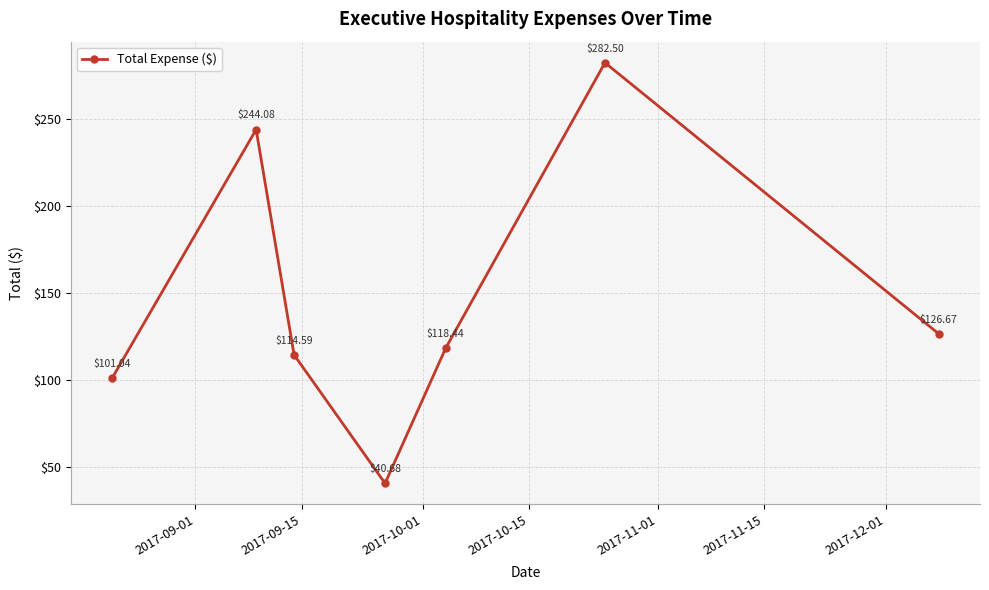

How many interior local peaks (higher than both neighbors) does the data have?

2